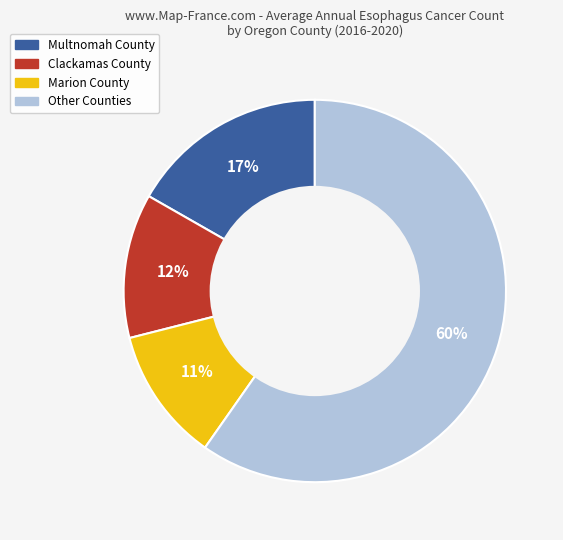

Is there a majority slice in this chart?

Yes